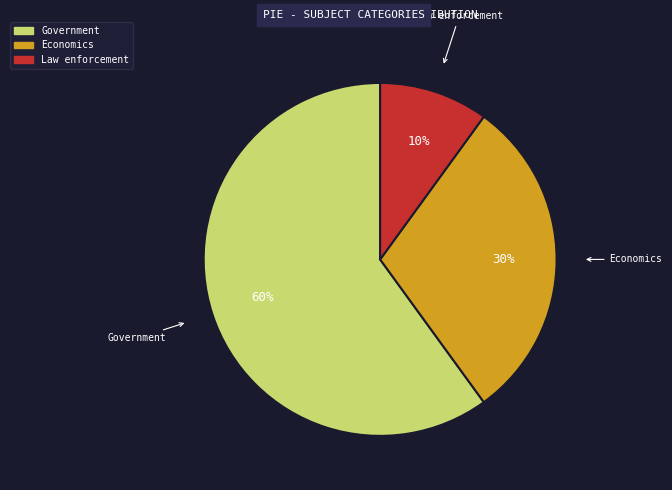

To the nearest percent, what is the average slice percentage?

33%